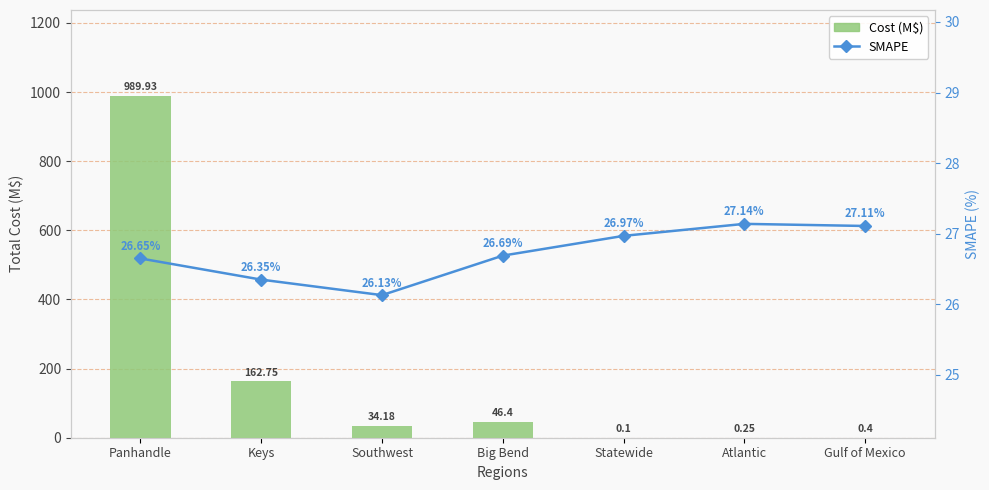

What is the difference between the highest and lowest values at Statewide?

26.9